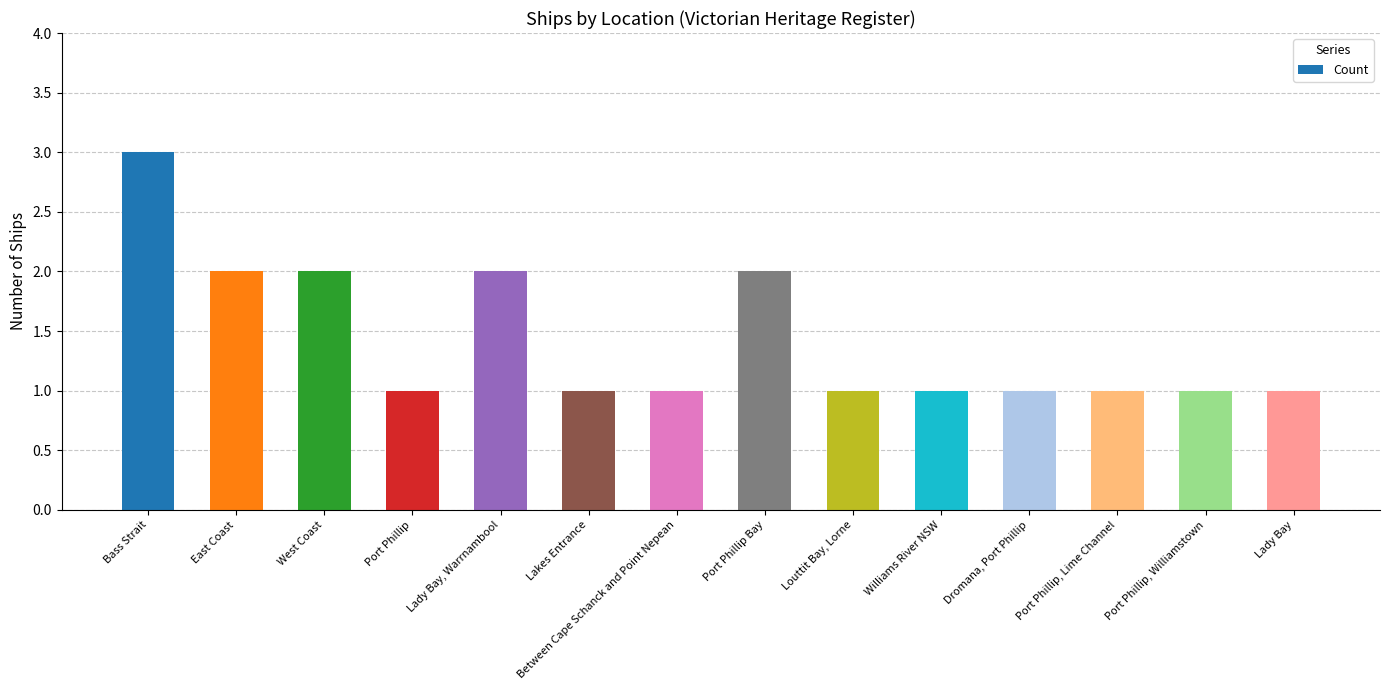

Are the bars horizontal?

No